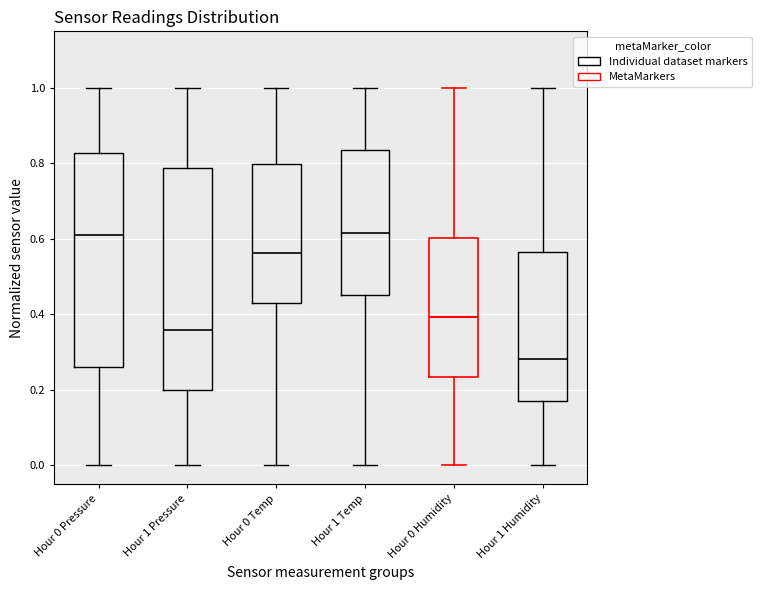

Where is the upper edge of the box for Hour 0 Temp on the y-axis? The values are not printed on the chart, so give them approximately, as read against the axis.

0.80